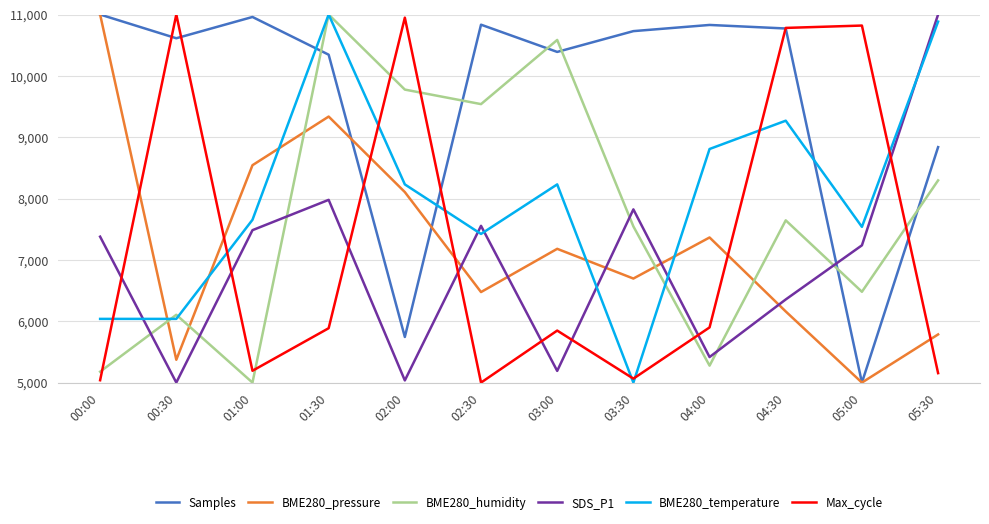

Which series has the largest total across all categories?

Samples